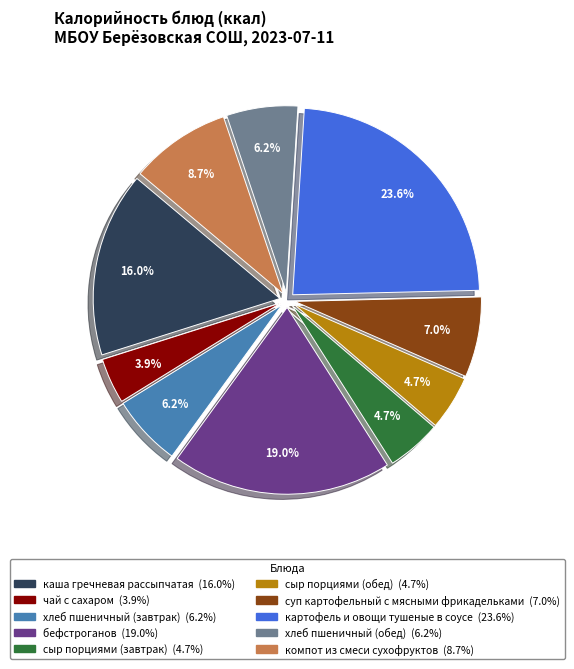

Which slice is the largest?

картофель и овощи тушеные в соусе